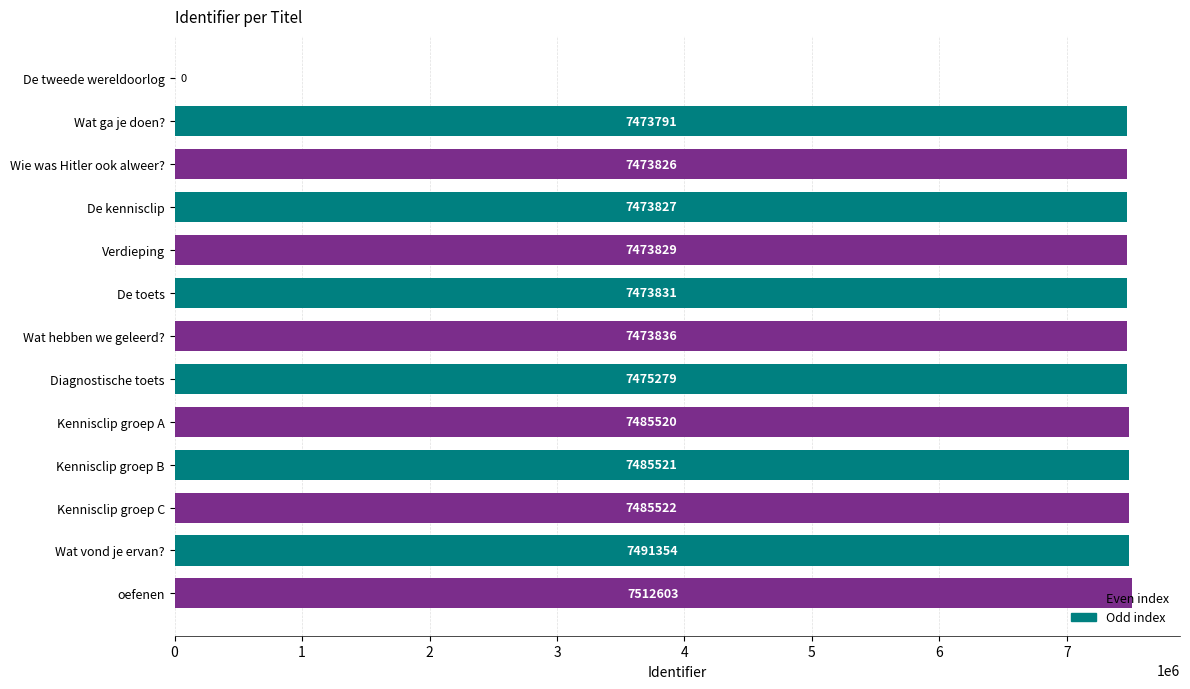

Are the bars horizontal?

Yes